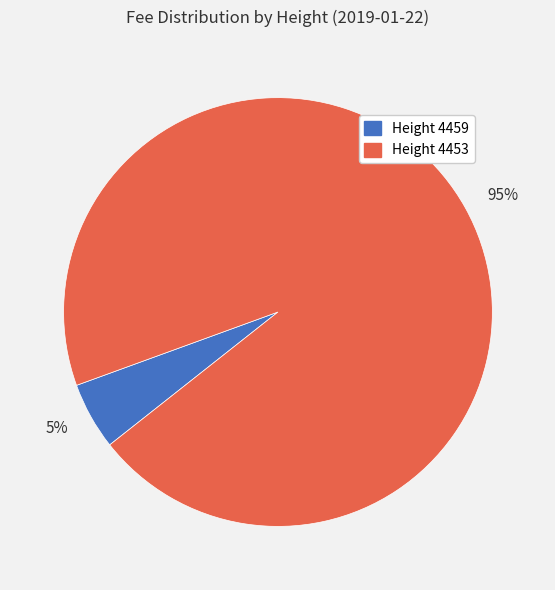

How many slices are in this pie chart?

2